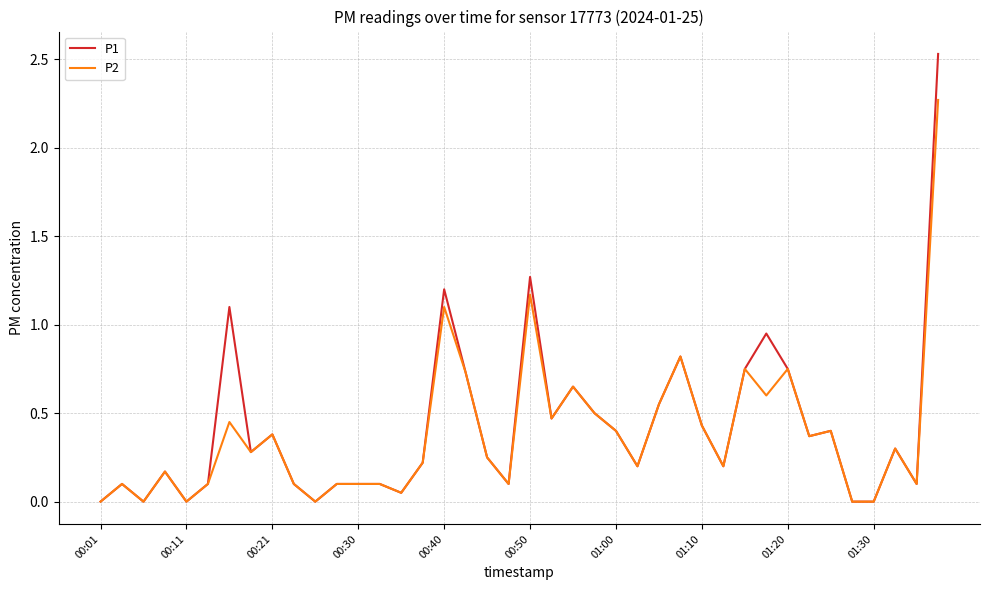

Rank the series by their maximum value, from highest to lowest.

P1, P2